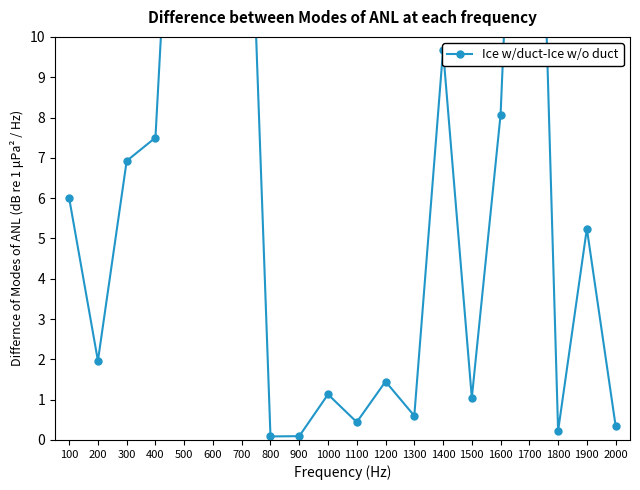

How many lines are shown in the chart?

1